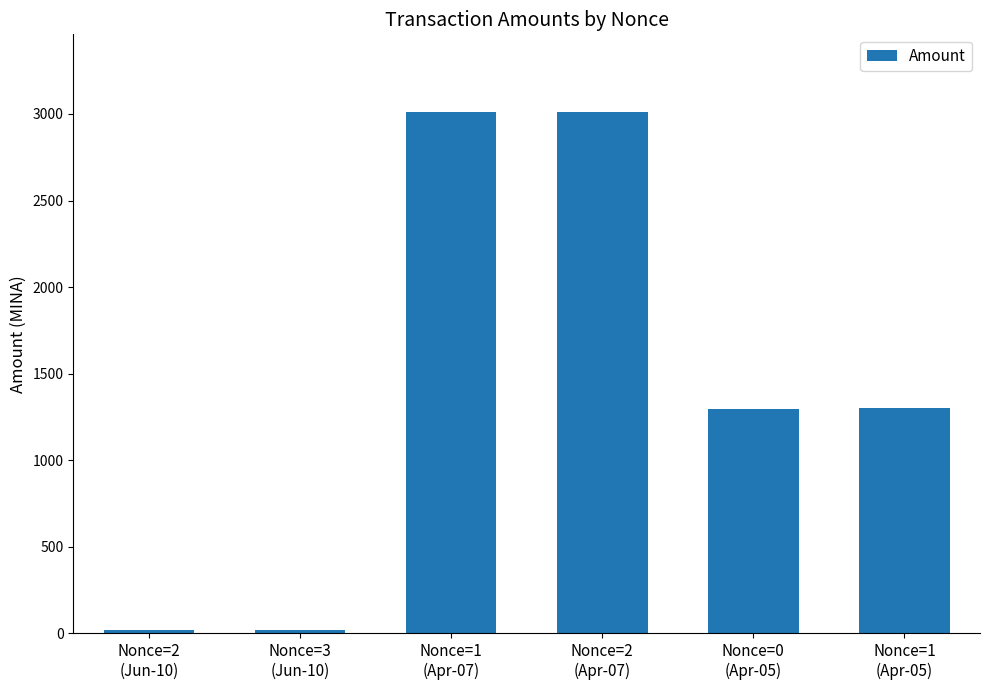

Does the chart contain any negative values?

No